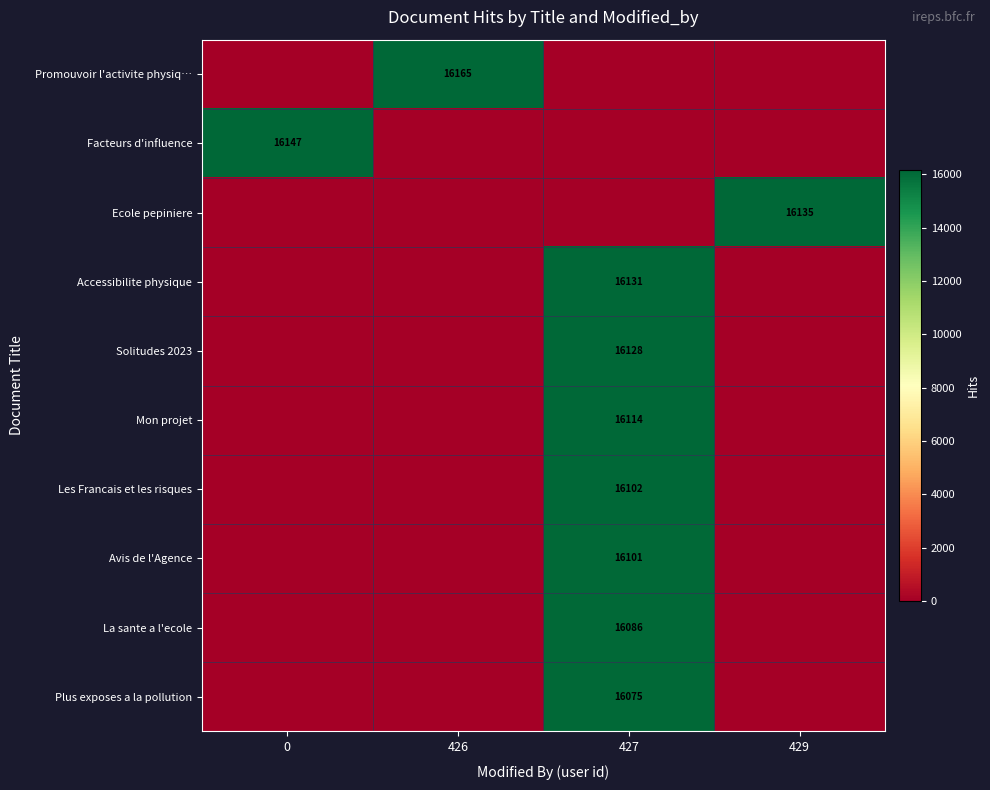

The Accessibilite physique series shows 16131 at 427. True or false?

True